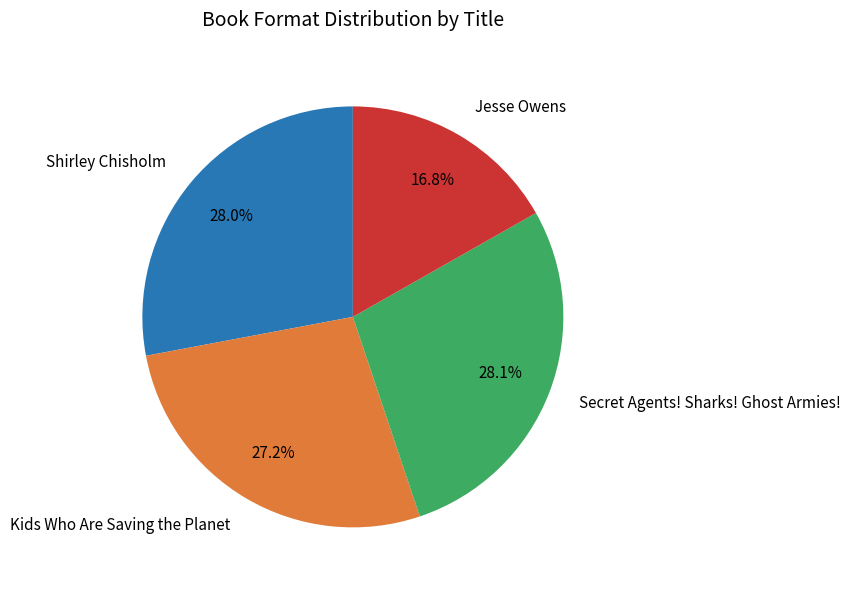

What is the ratio of the value at Secret Agents! Sharks! Ghost Armies! to the value at Kids Who Are Saving the Planet?

1.0